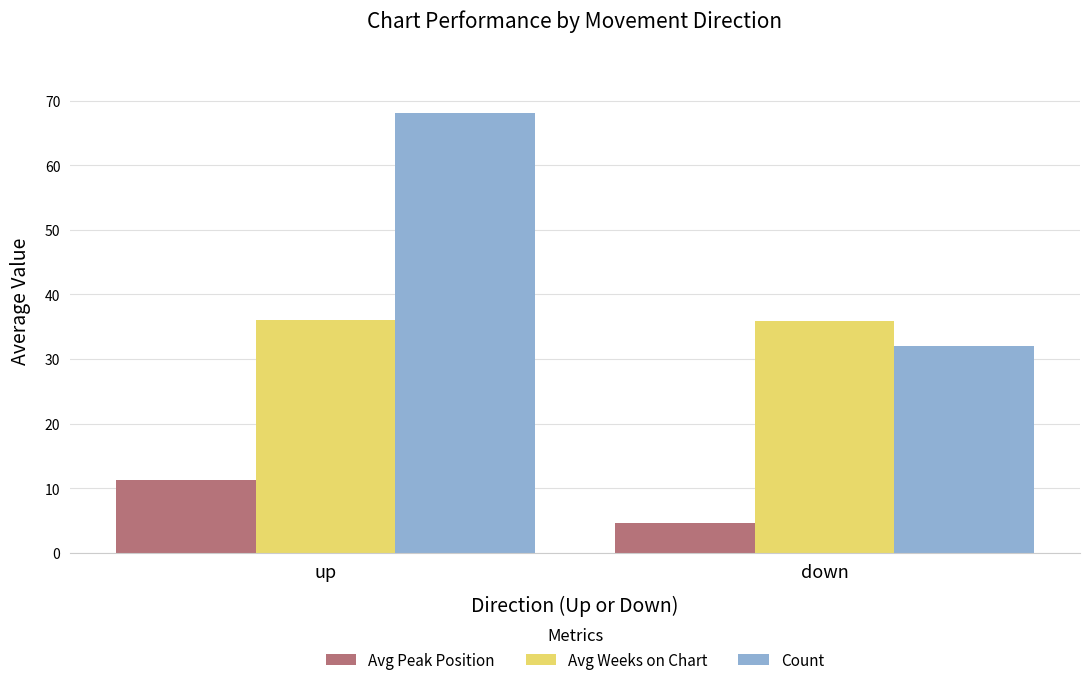

Rank the series at up from lowest to highest value.

Avg Peak Position, Avg Weeks on Chart, Count